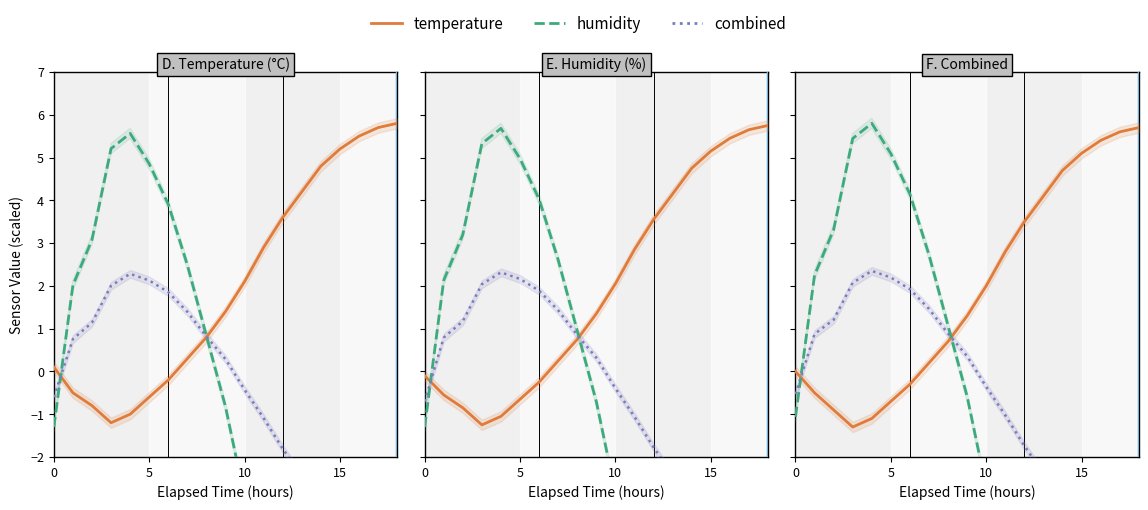

Where is combined nearest to the value 0?

9